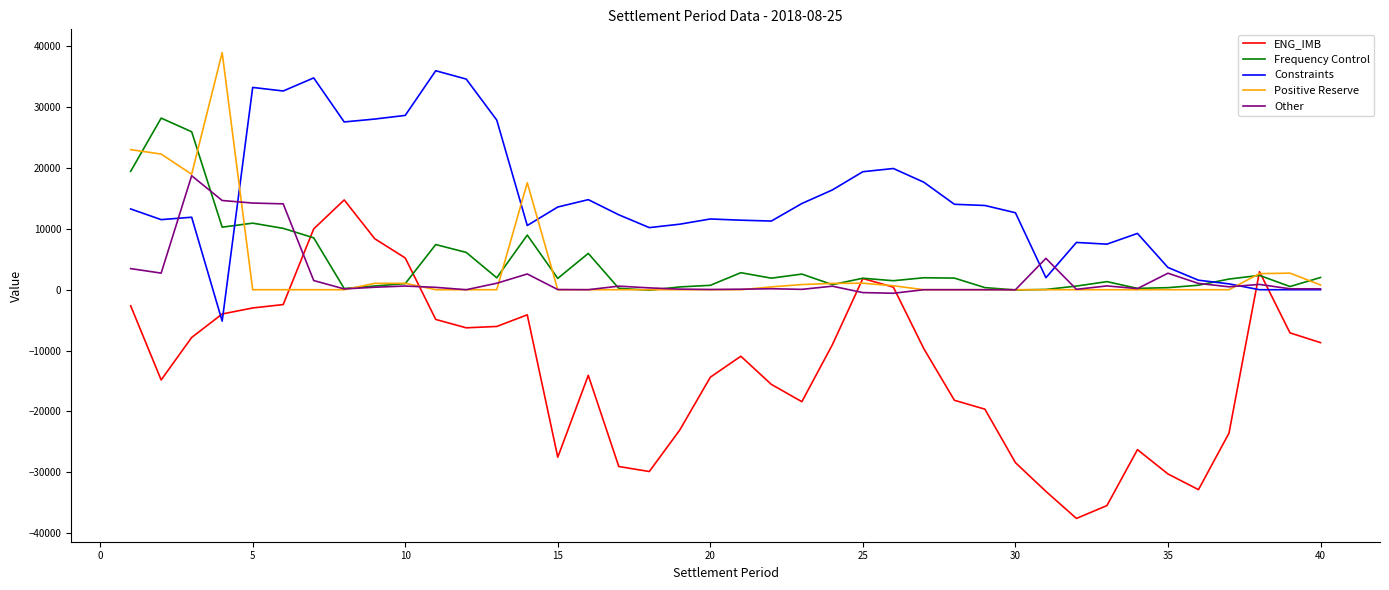

True or false: ENG_IMB has more than 0 interior local peaks.

True